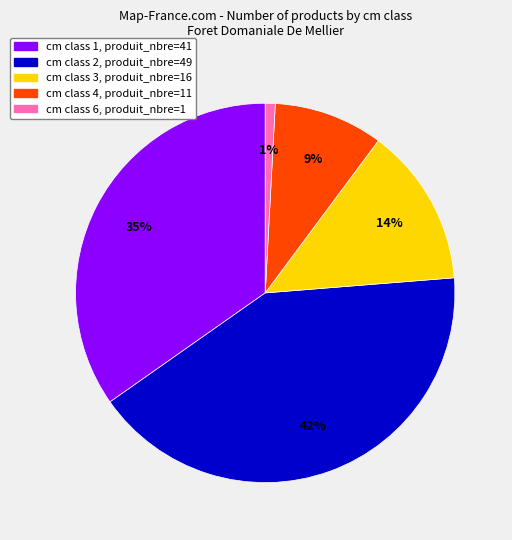

To the nearest percent, what is the average slice percentage?

20%